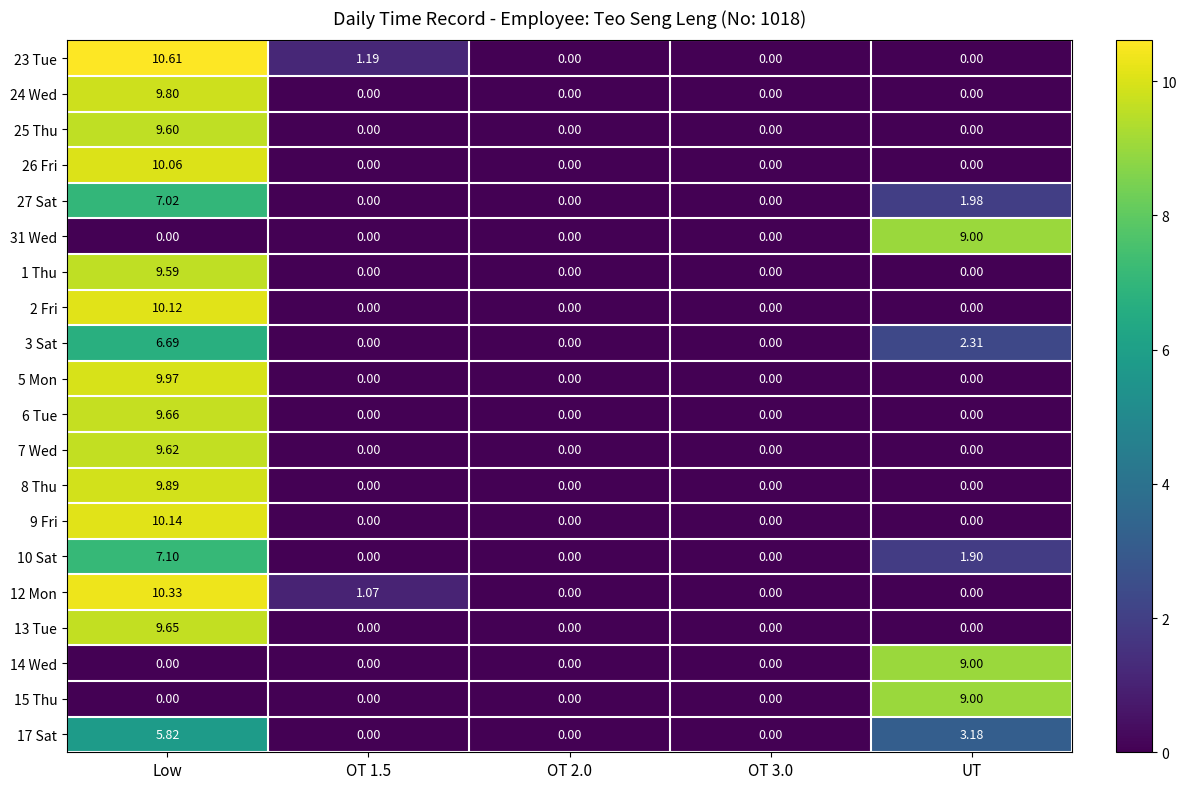

What is the greatest value displayed?

10.6